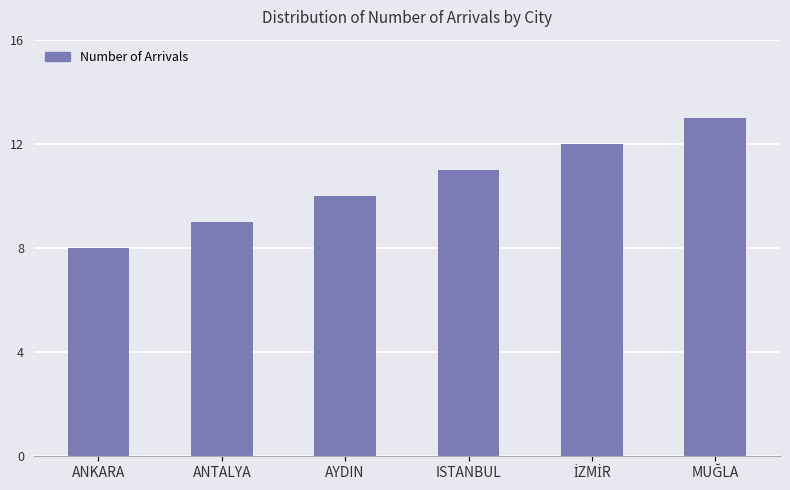

What is the difference between the second highest and second lowest values?

3